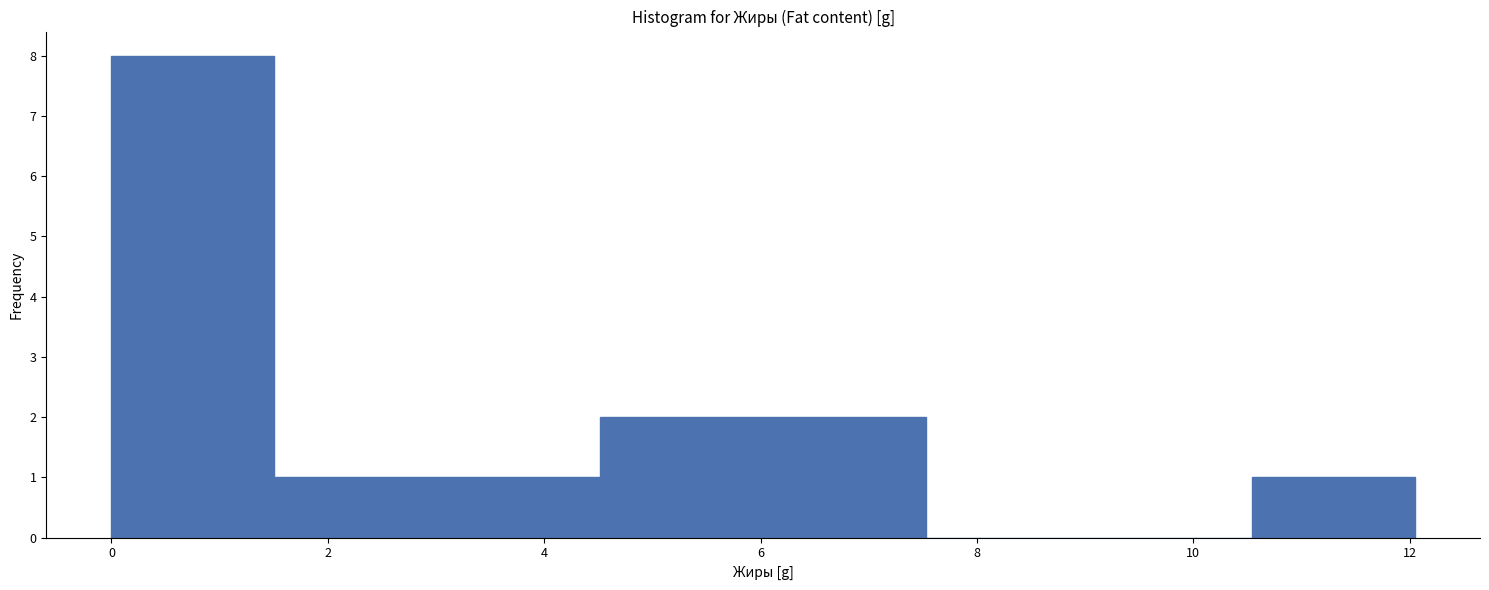

How tall is the bar that spans 4.6 to 6.0 on the x-axis? Neither the bar edges nor the heights are printed on the chart, so give them approximately, as read against the axes.

2